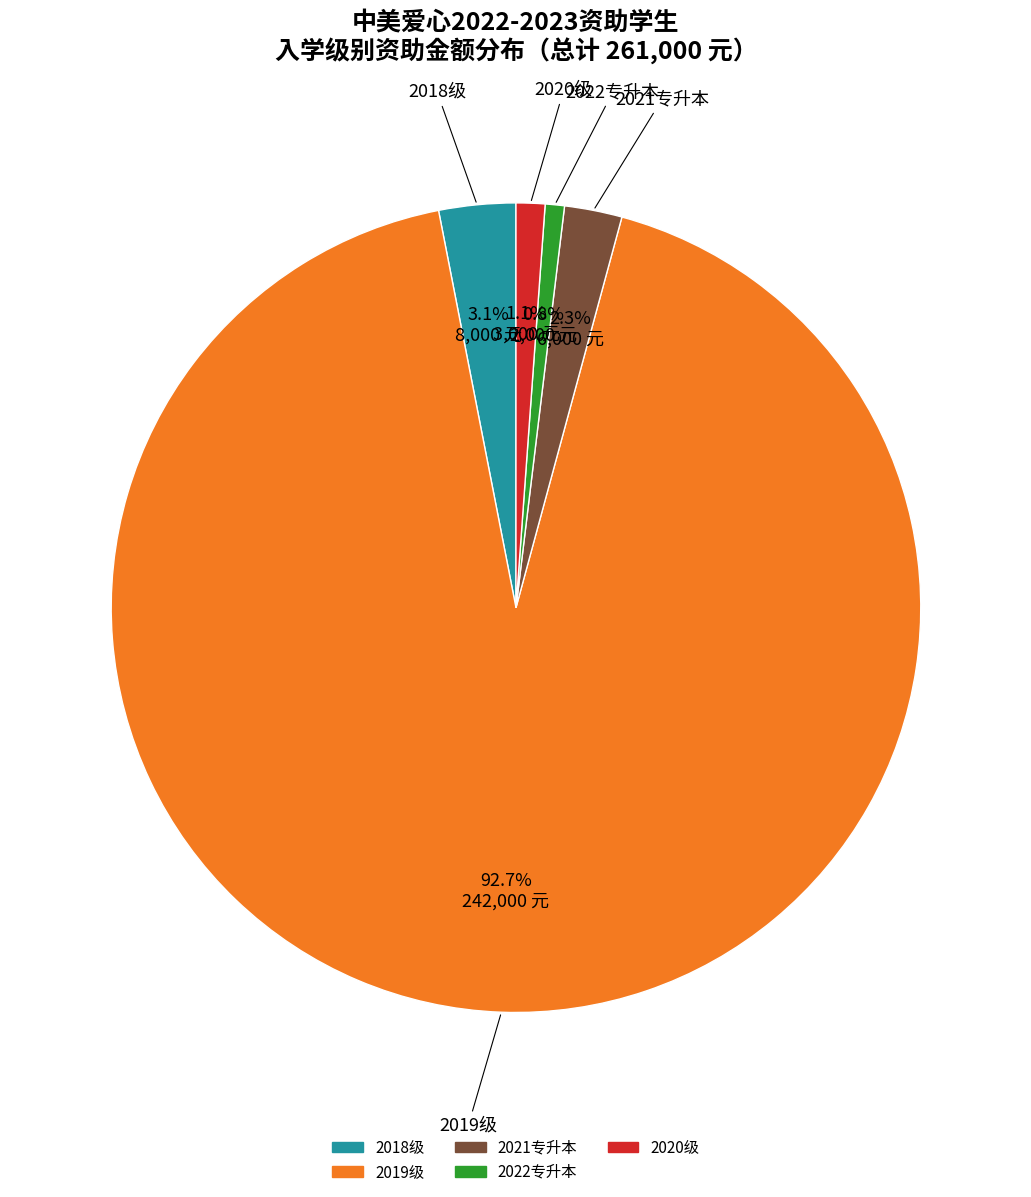

To the nearest percent, what is the difference between the largest and smallest slice percentages?

92%